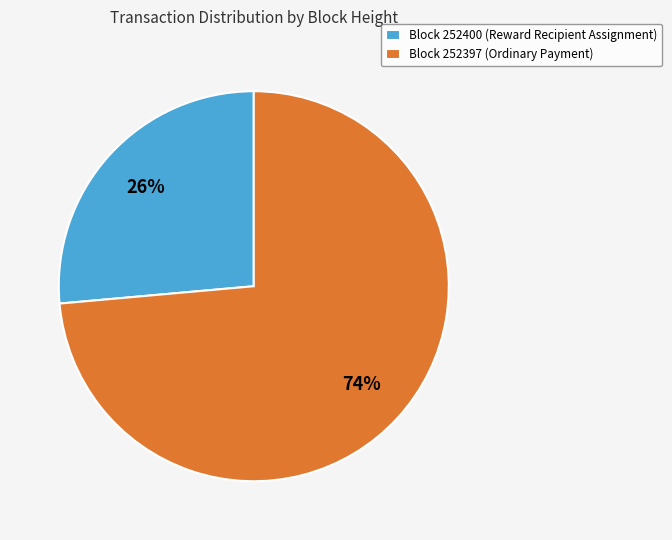

Between Block 252397 (Ordinary Payment) and Block 252400 (Reward Recipient Assignment), which is larger?

Block 252397 (Ordinary Payment)